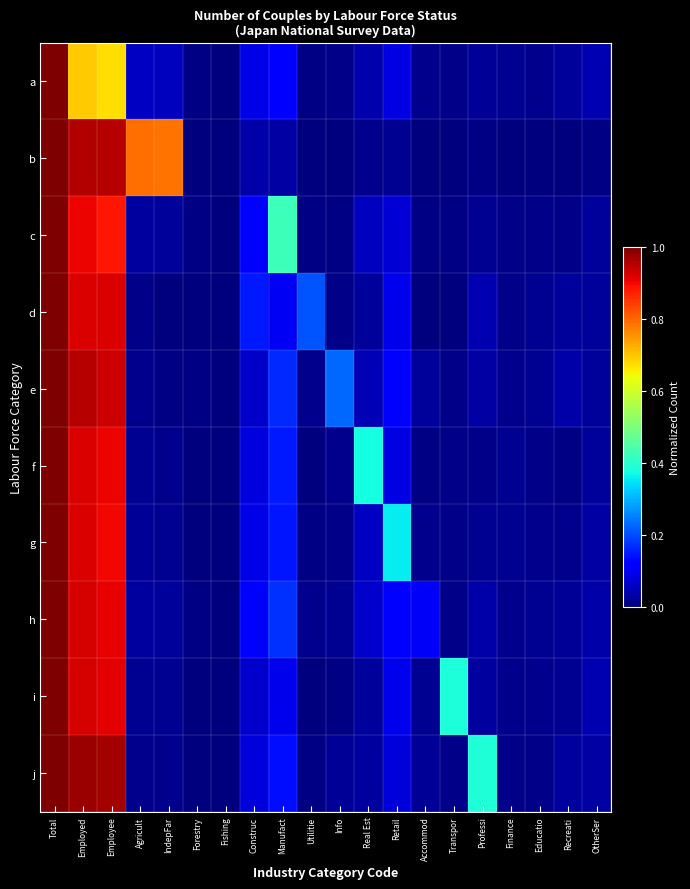

At which category does the chart reach its peak across all series?

Total